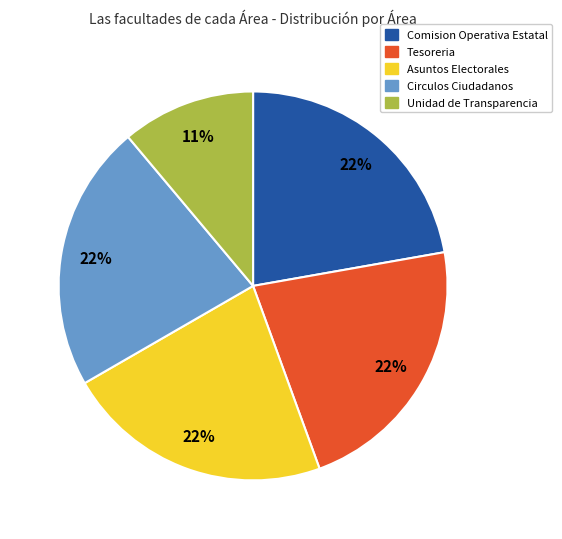

Does any single category account for the majority?

No